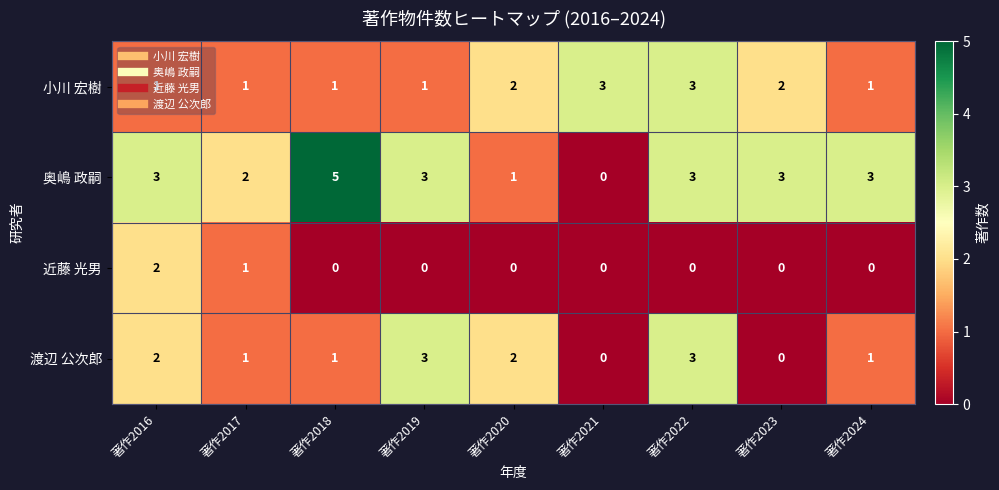

What is the maximum value shown in the chart?

5